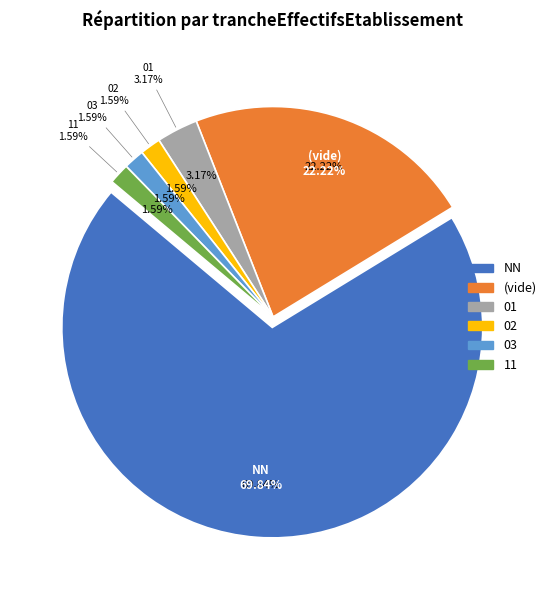

How many slices are in this pie chart?

6